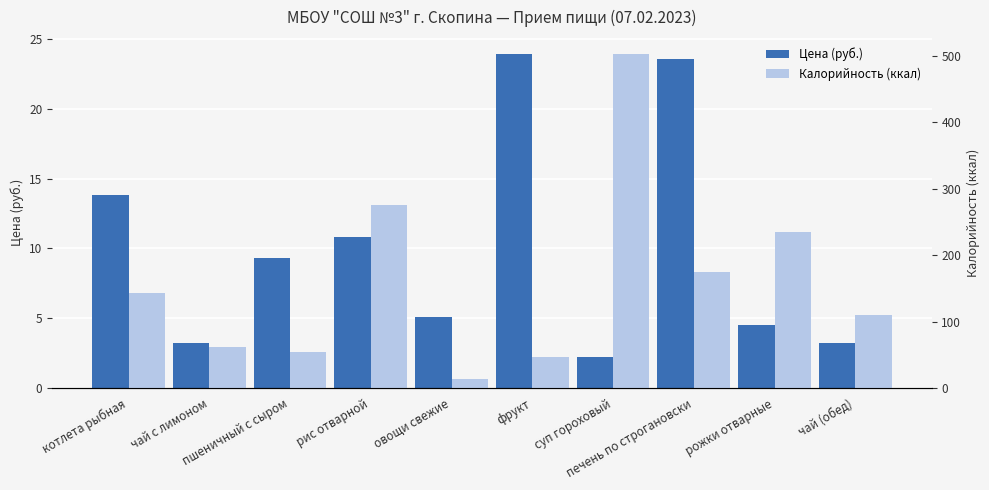

What is the sum of all Калорийность (ккал) values?

1616.8